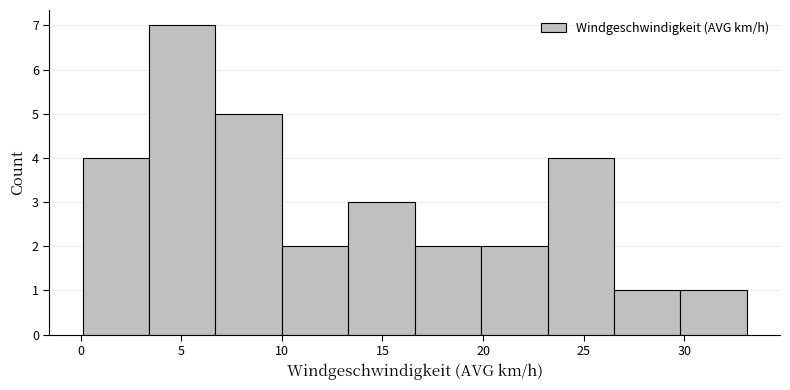

How tall is the bar that spans 10.0 to 13.3 on the x-axis? Neither the bar edges nor the heights are printed on the chart, so give them approximately, as read against the axes.

2